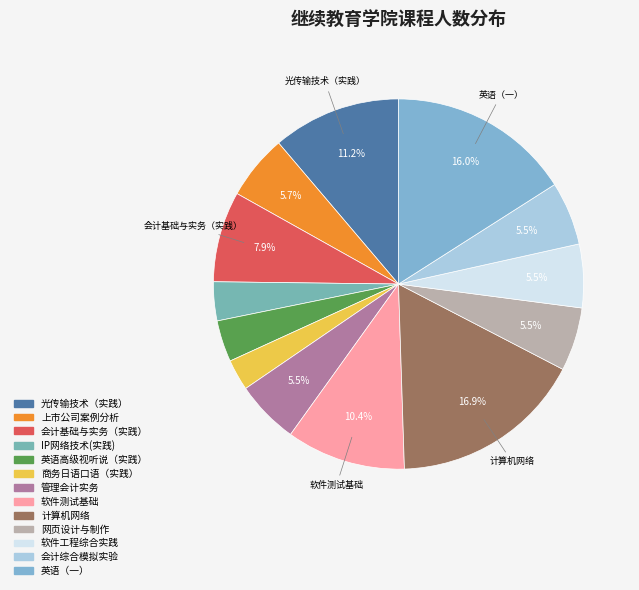

Is 软件工程综合实践 the majority of the pie?

No